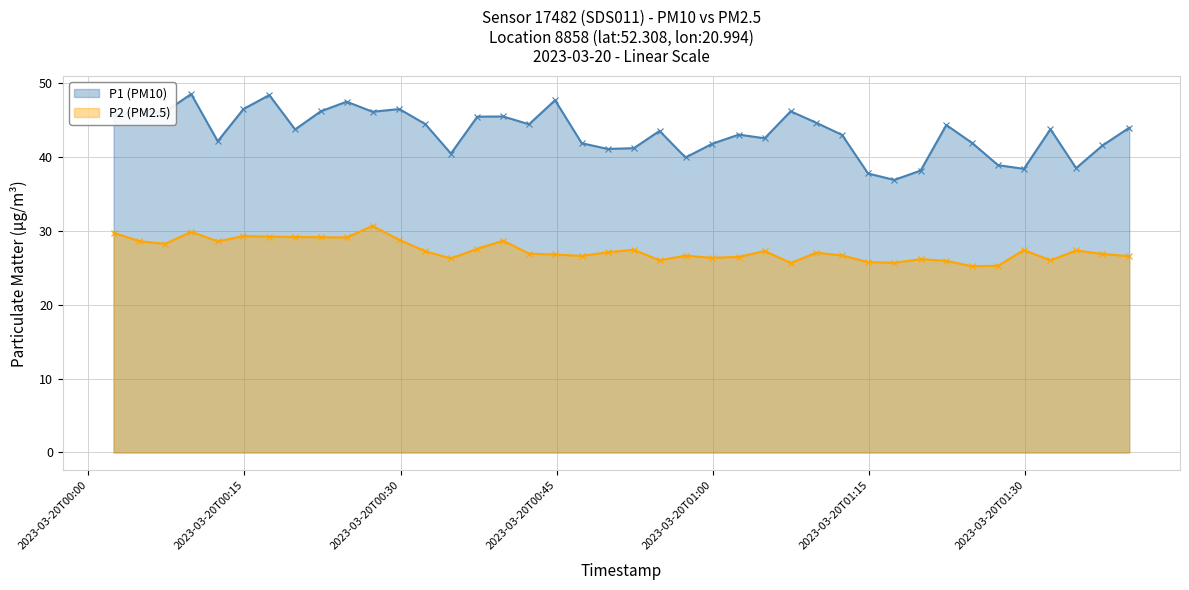

How many interior local peaks does the P2 (PM2.5) series have?

11